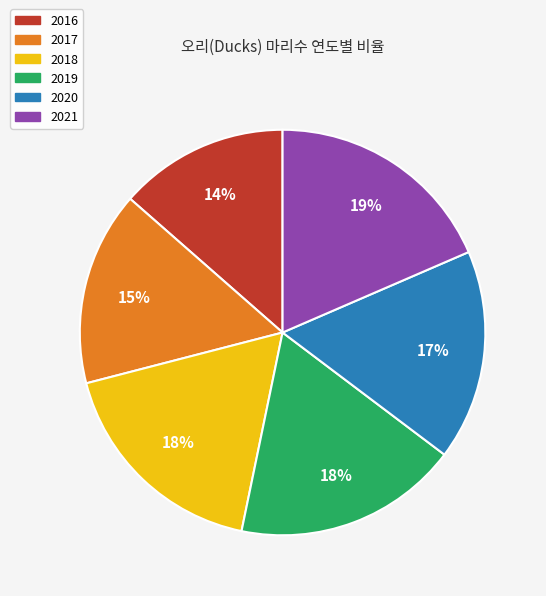

How many slices are in this pie chart?

6